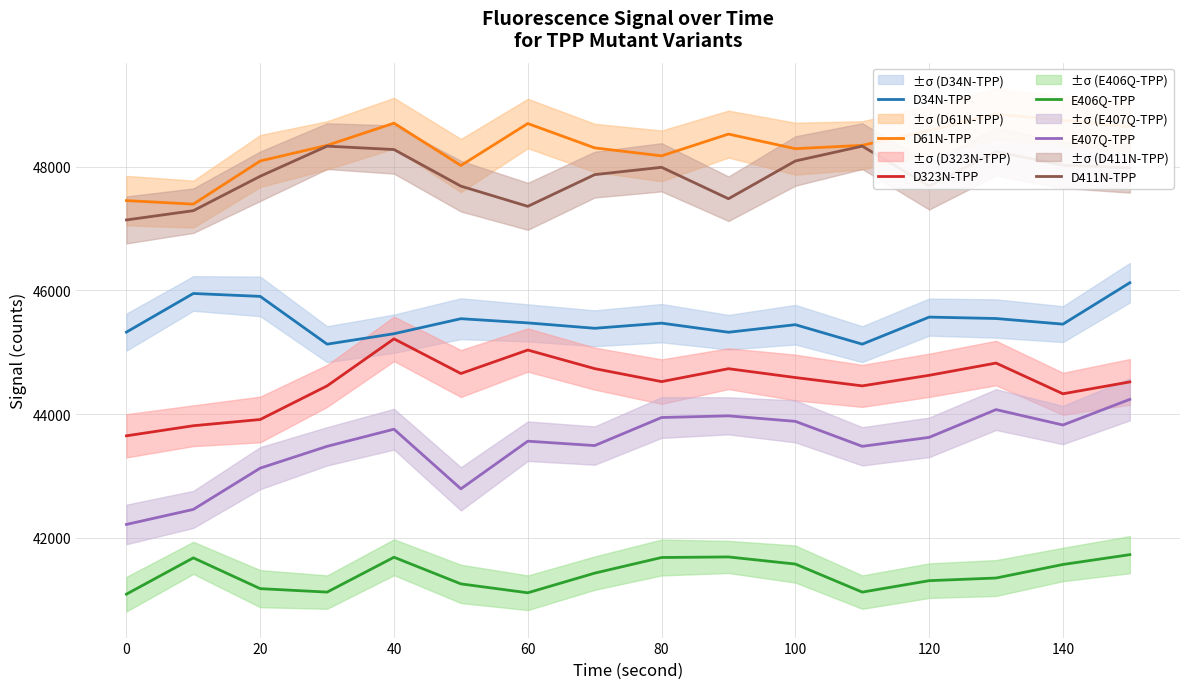

Reading left to right, what are all the values shown in this chart?

D34N-TPP: 45326	45951	45904	45131	45300	45543	45475	45388	45471	45324	45446	45131	45569	45546	45455	46125
D61N-TPP: 47454	47397	48095	48348	48707	48022	48701	48307	48178	48530	48294	48348	48588	48853	48754	48647
D323N-TPP: 43648	43811	43912	44456	45217	44656	45036	44735	44525	44734	44591	44456	44627	44825	44328	44520
E406Q-TPP: 41086	41673	41175	41119	41683	41252	41108	41426	41679	41688	41573	41119	41304	41347	41566	41725
E407Q-TPP: 42214	42457	43125	43478	43755	42790	43561	43490	43944	43971	43882	43478	43623	44072	43823	44238
D411N-TPP: 47141	47291	47848	48335	48280	47688	47361	47874	47993	47484	48095	48335	47690	48248	48027	47983